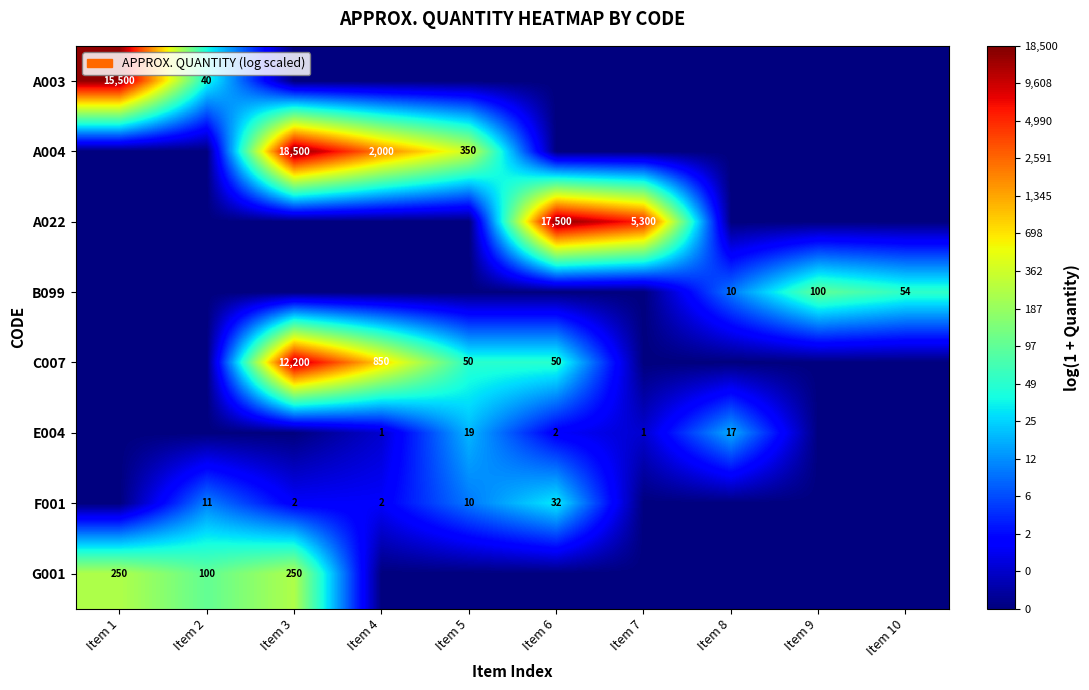

True or false: A004 has a value of 545 at Item 5.

False